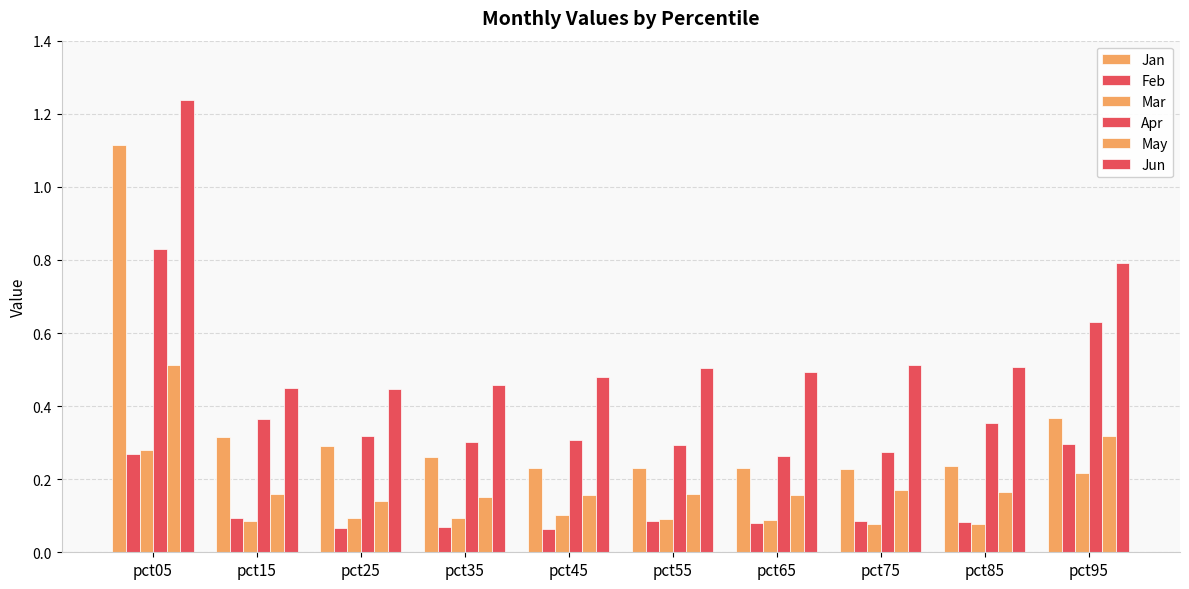

What is the value of the Apr bar at the 2nd from the left?

0.4